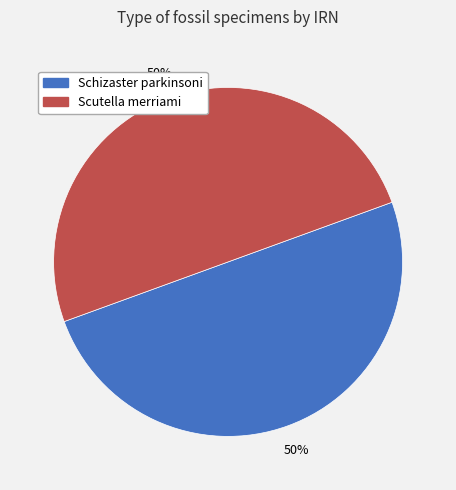

What percentage is the Scutella merriami slice, to the nearest percent?

50%